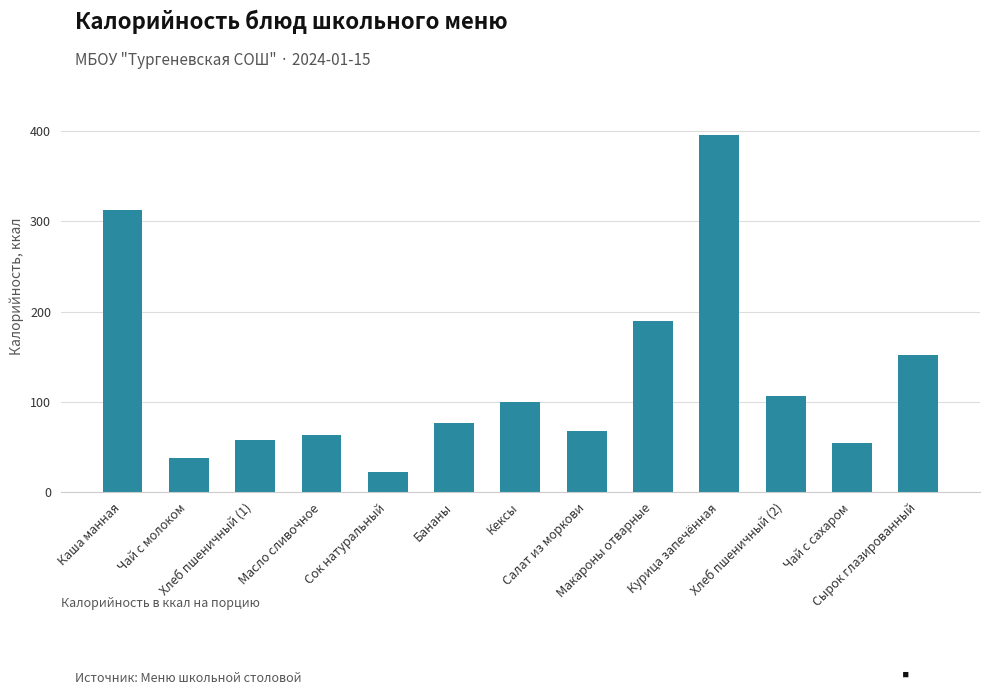

Which category has the lowest value across all series?

Сок натуральный